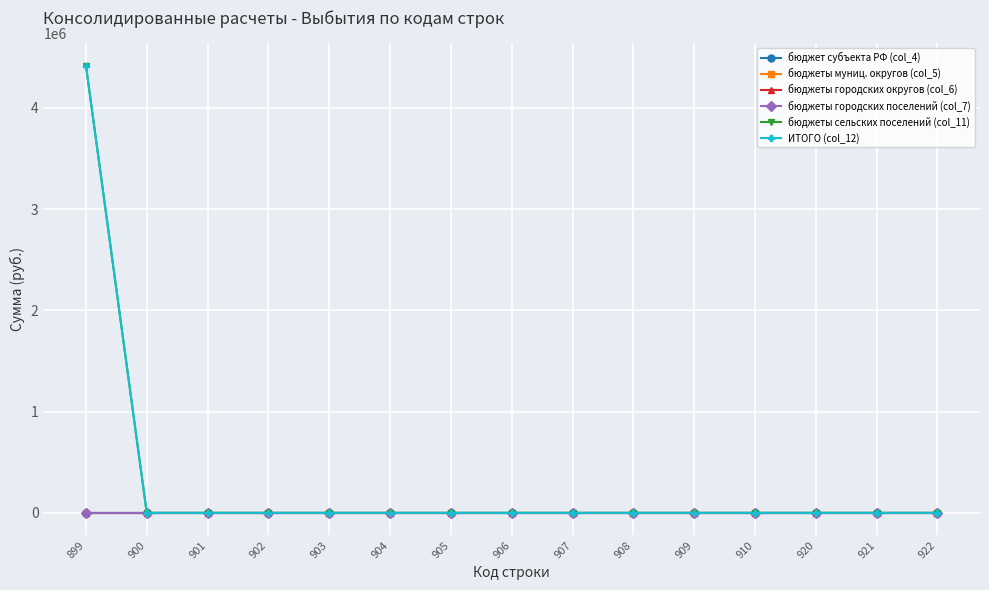

Is the value of бюджеты муниц. округов (col_5) at 901 greater than the value of бюджеты городских округов (col_6) at 903?

No